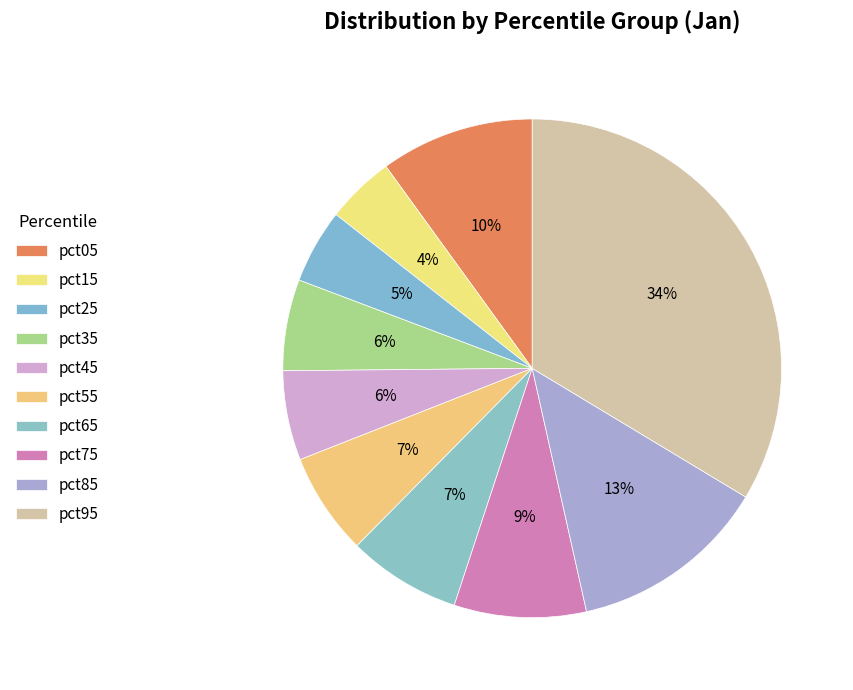

How many slices are in this pie chart?

10